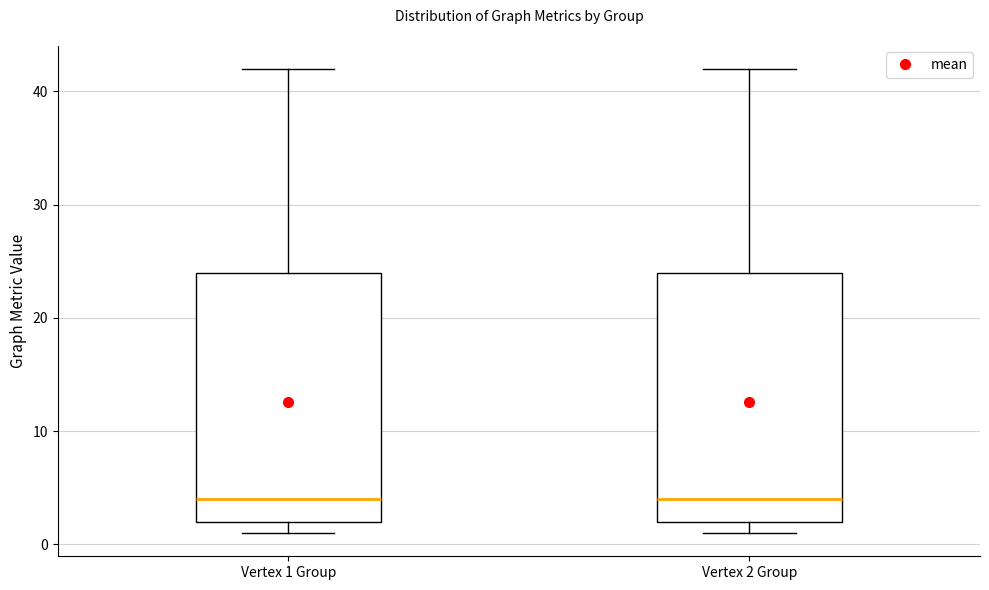

Where does the upper whisker of the box for Vertex 2 Group end on the y-axis? The values are not printed on the chart, so give them approximately, as read against the axis.

42